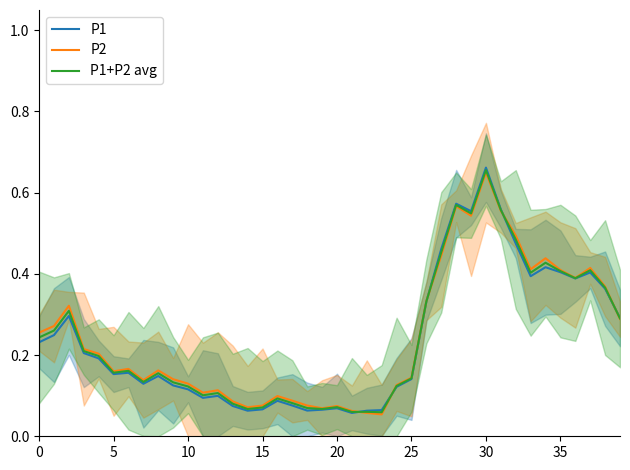

In P1+P2 avg, how many points are higher than both neighbors (excluding endpoints)?

11